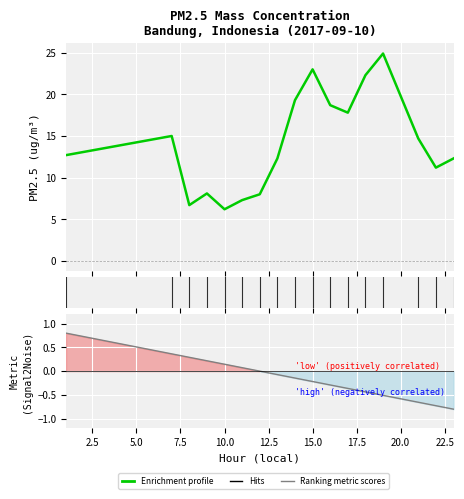

Reading right to left, extract all data points from this chart.

12.3	11.2	14.7	24.9	22.3	17.8	18.7	23.0	19.3	12.3	8.0	7.3	6.2	8.1	6.7	15.0	12.7